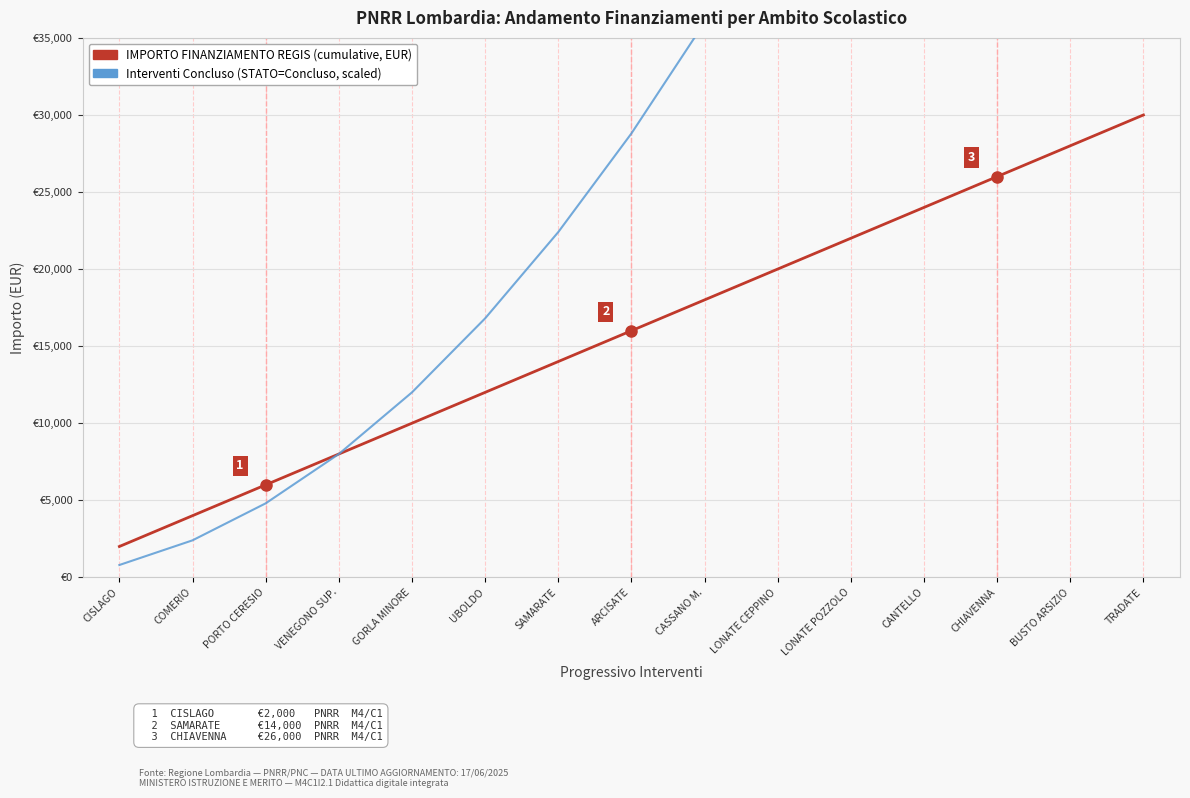

True or false: Interventi Concluso (scaled, STATO=Concluso count) has more than 1 points higher than both neighbors.

False